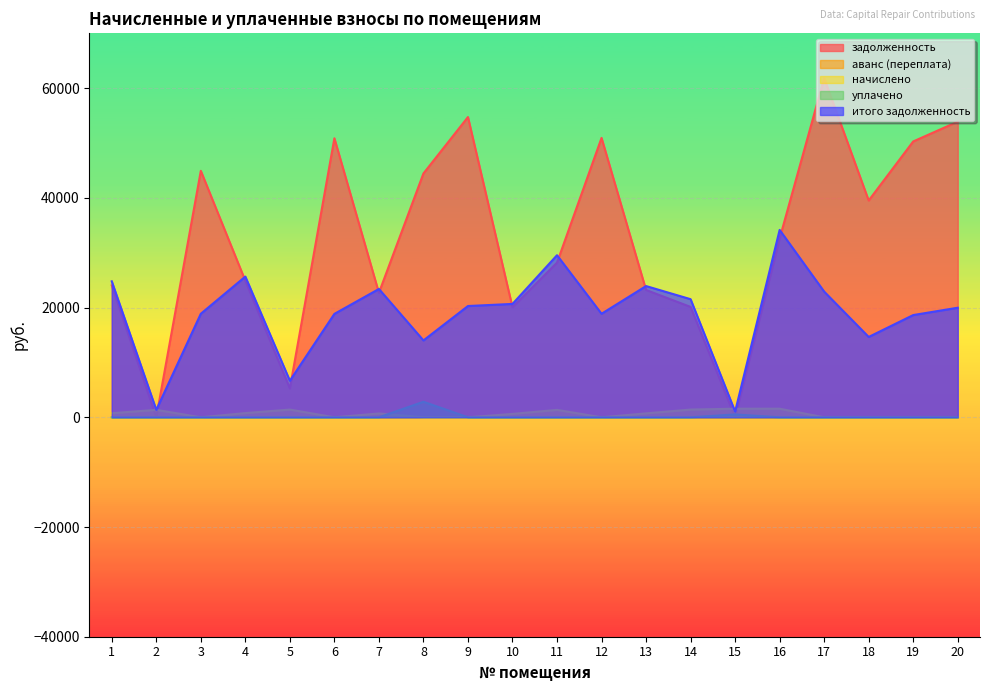

Where is the first local maximum for уплачено?

8